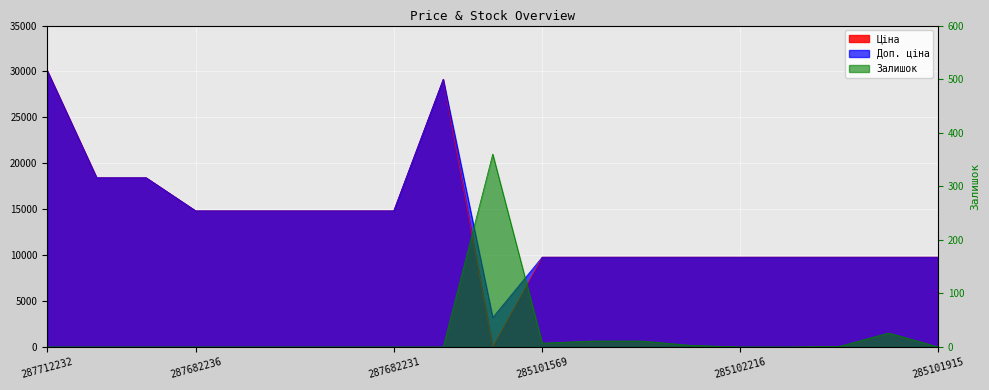

Which series changed the most between 287682235 and 287682231?

Ціна